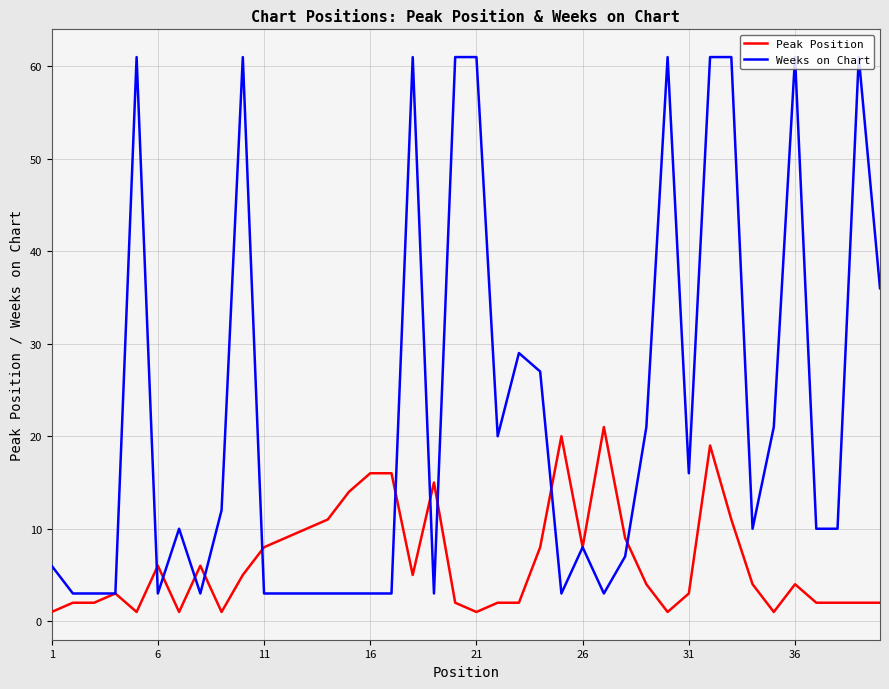

Which series has the largest total across all categories?

Weeks on Chart